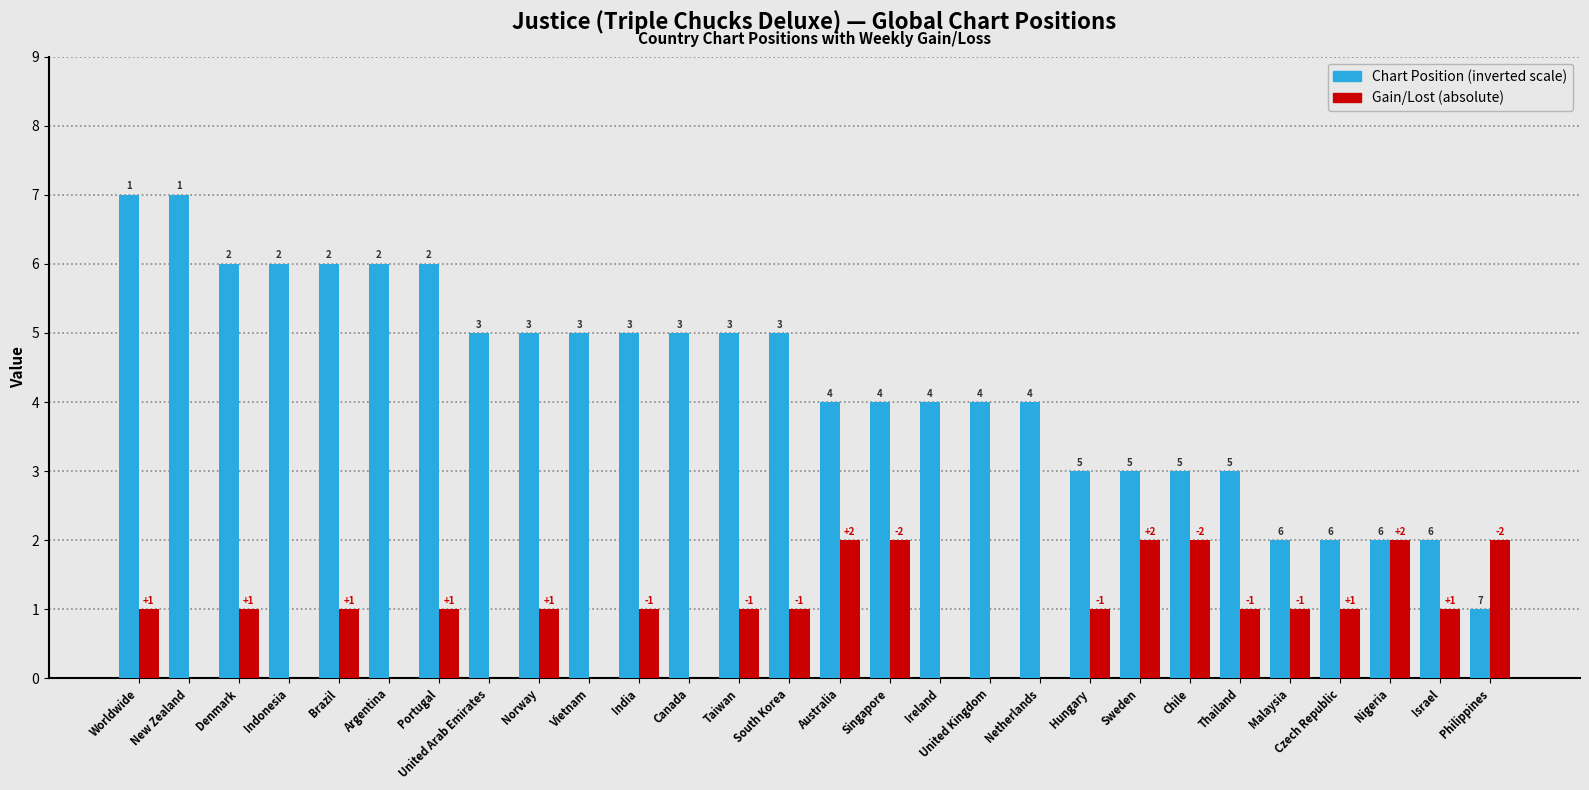

What is the maximum value shown in the chart?

7